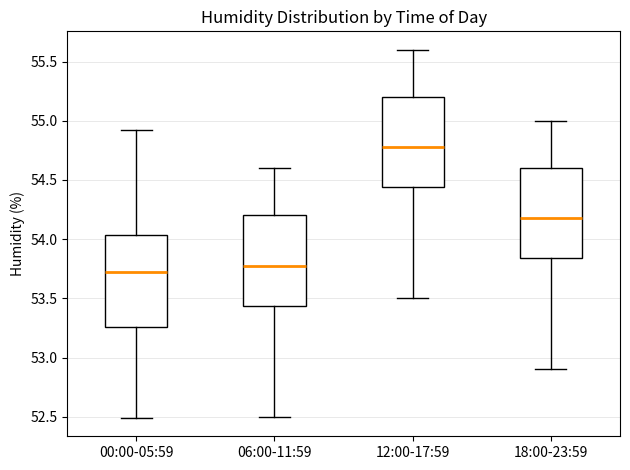

Reading left to right, transcribe this box plot: for each box, give where its median line is, the range the box spans, and where its two whiskers end, as read against the y-axis. The values are not printed on the chart, so give them approximately, as read against the axis.

00:00-05:59: median 53.70, box 53.25 to 54.05, whiskers 52.50 to 54.90
06:00-11:59: median 53.80, box 53.45 to 54.20, whiskers 52.50 to 54.60
12:00-17:59: median 54.80, box 54.45 to 55.20, whiskers 53.50 to 55.60
18:00-23:59: median 54.20, box 53.85 to 54.60, whiskers 52.90 to 55.00